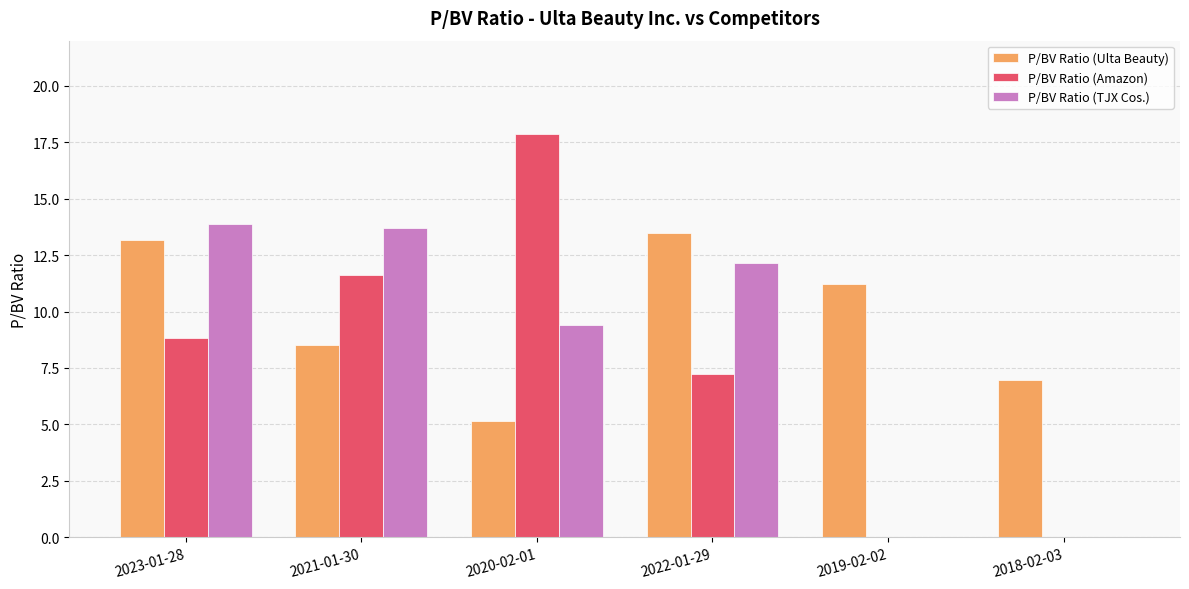

True or false: P/BV Ratio (TJX Cos.) has a value of 8.5 at 2018-02-03.

False